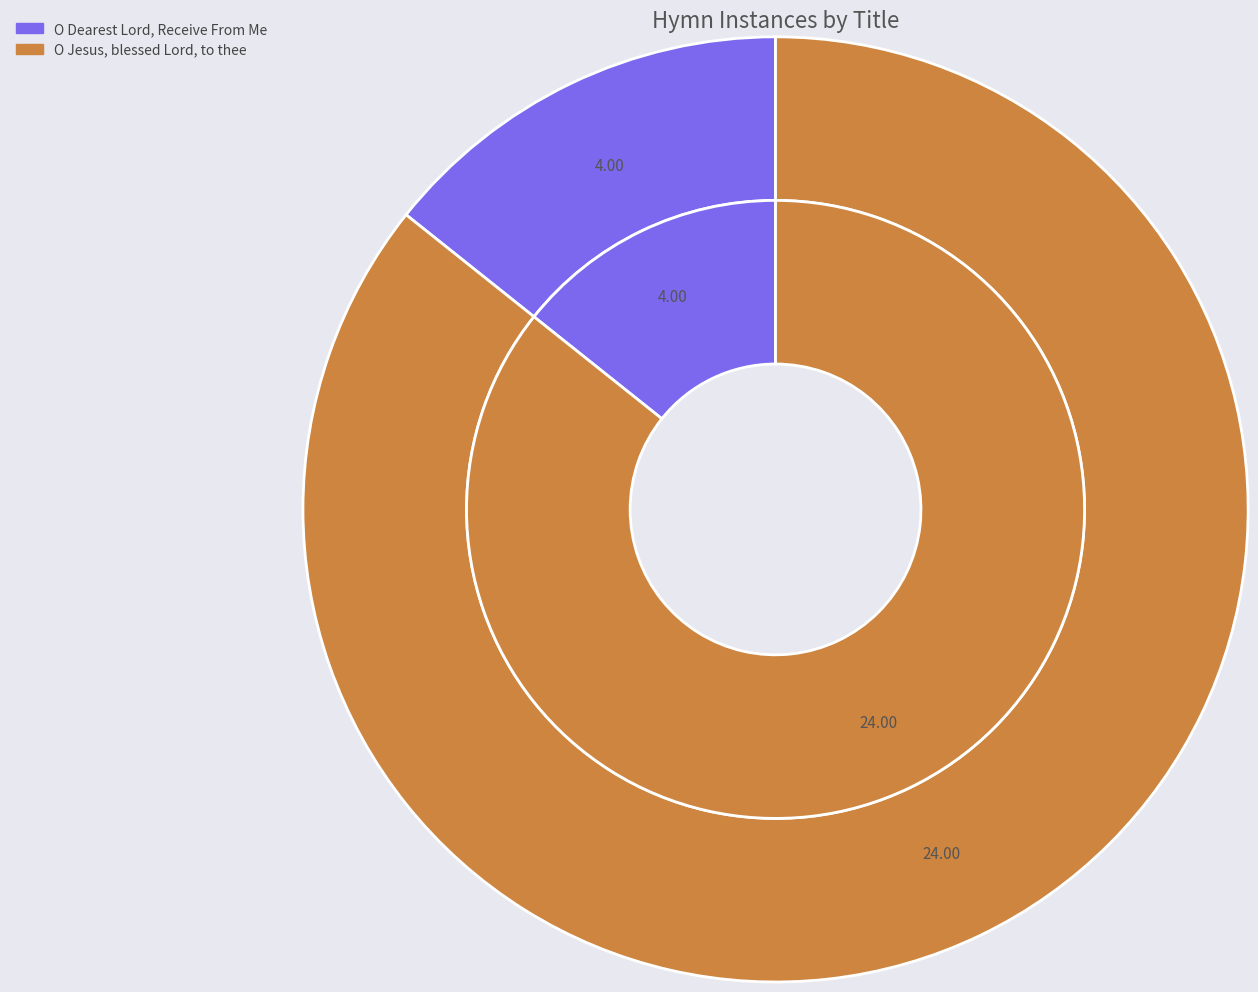

To the nearest percent, what percentage of the pie is O Dearest Lord, Receive From Me?

14%